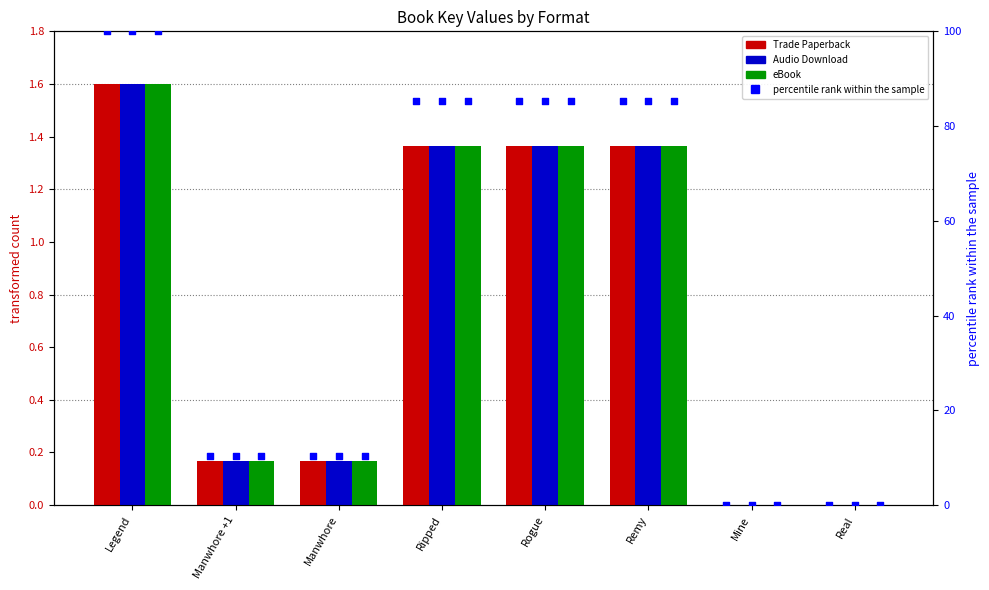

Which series has the largest total across all categories?

Trade Paperback